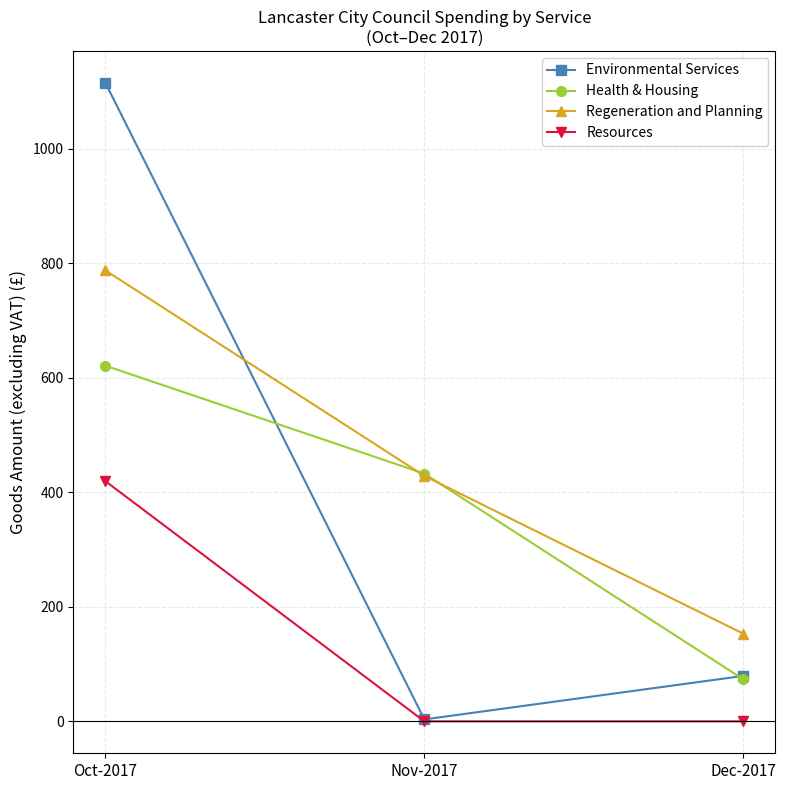

List the series in order of their peak value, lowest first.

Resources, Health & Housing, Regeneration and Planning, Environmental Services